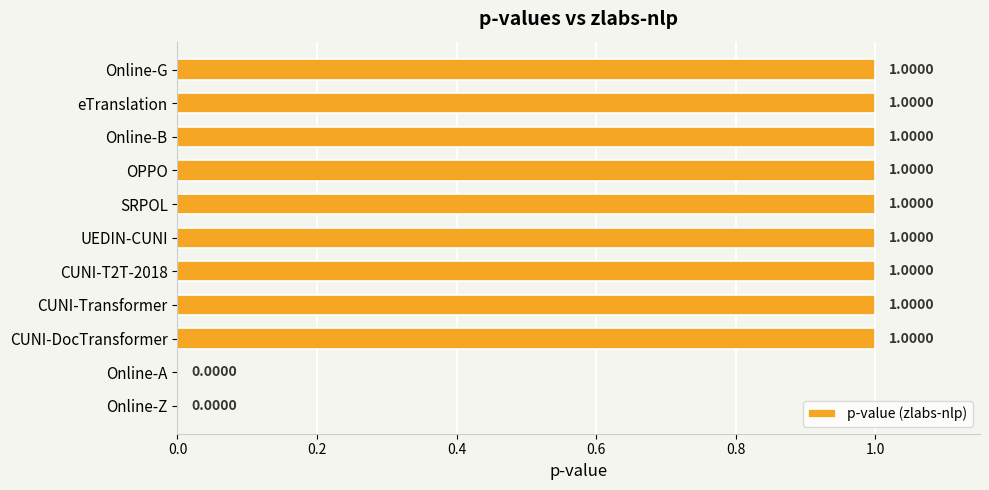

Which has a higher value, Online-Z or UEDIN-CUNI?

UEDIN-CUNI